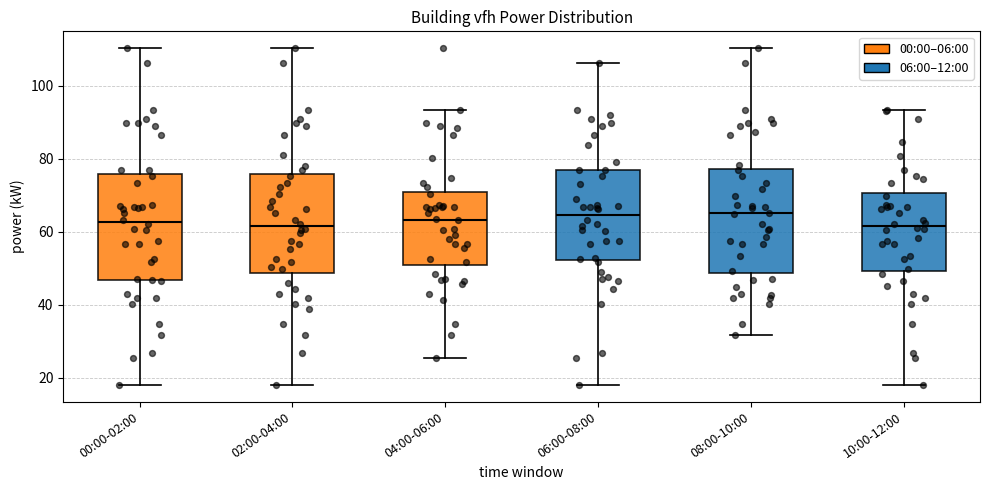

Reading left to right, read every box against the y-axis: the position of its median line, the range the box covers, and the ends of its whiskers. The values are not printed on the chart, so give them approximately, as read against the axis.

00:00-02:00: median 62, box 46 to 76, whiskers 18 to 110
02:00-04:00: median 62, box 48 to 76, whiskers 18 to 110
04:00-06:00: median 64, box 50 to 70, whiskers 26 to 94
06:00-08:00: median 64, box 52 to 76, whiskers 18 to 106
08:00-10:00: median 66, box 48 to 78, whiskers 32 to 110
10:00-12:00: median 62, box 50 to 70, whiskers 18 to 94